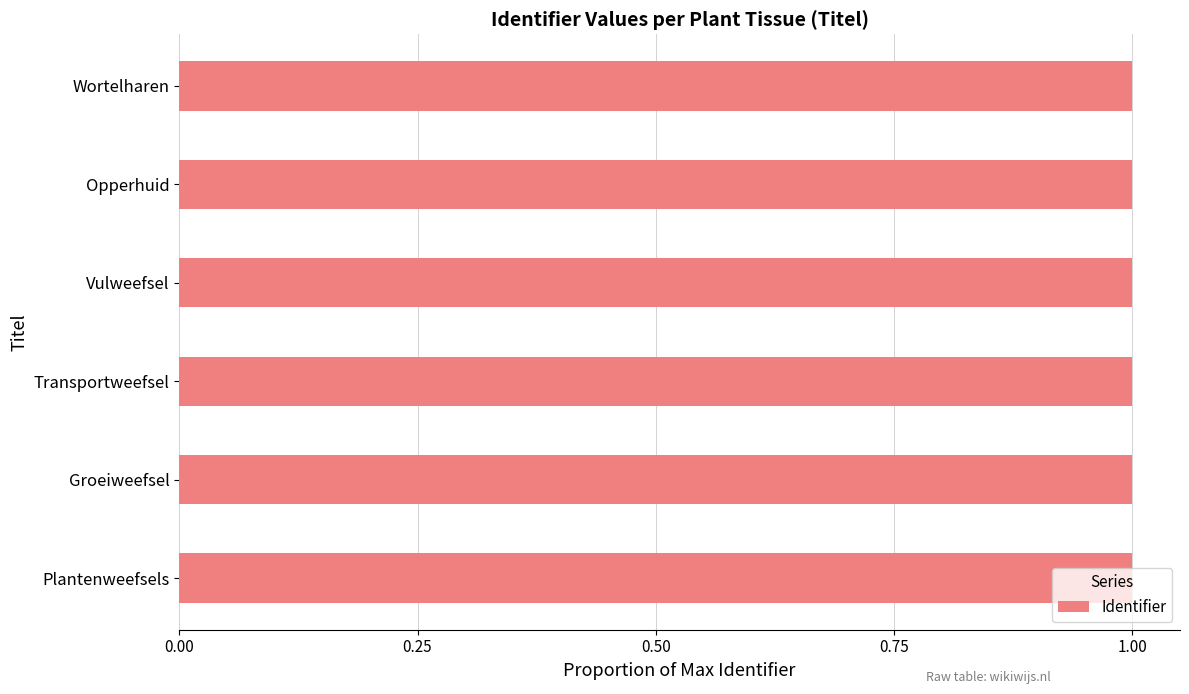

What is the sum of the values at Groeiweefsel and Vulweefsel?

2.0